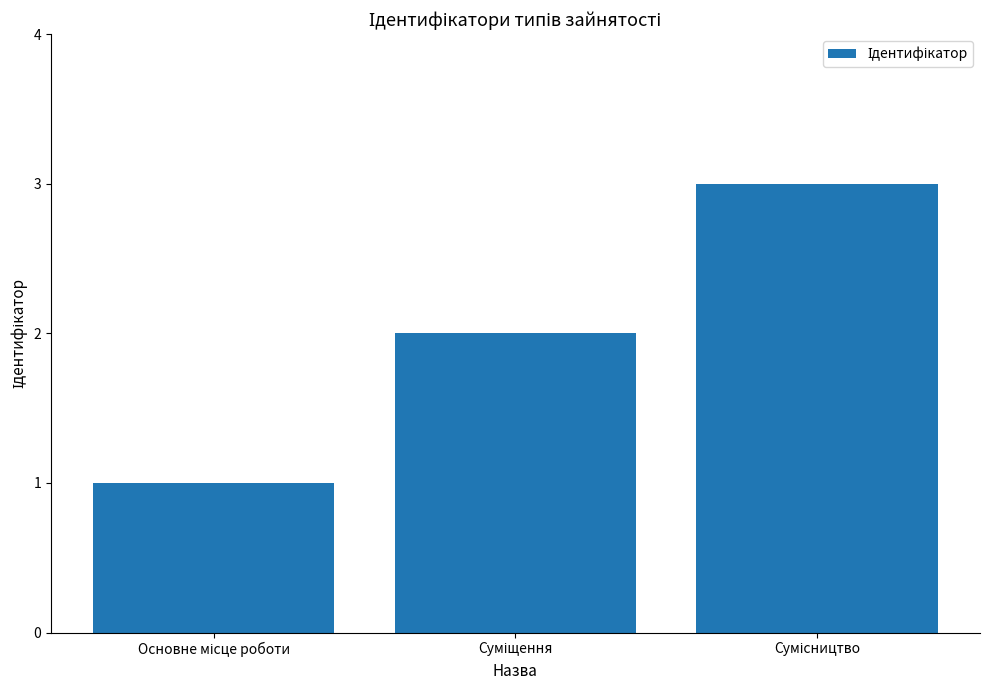

What is the maximum value shown in the chart?

3